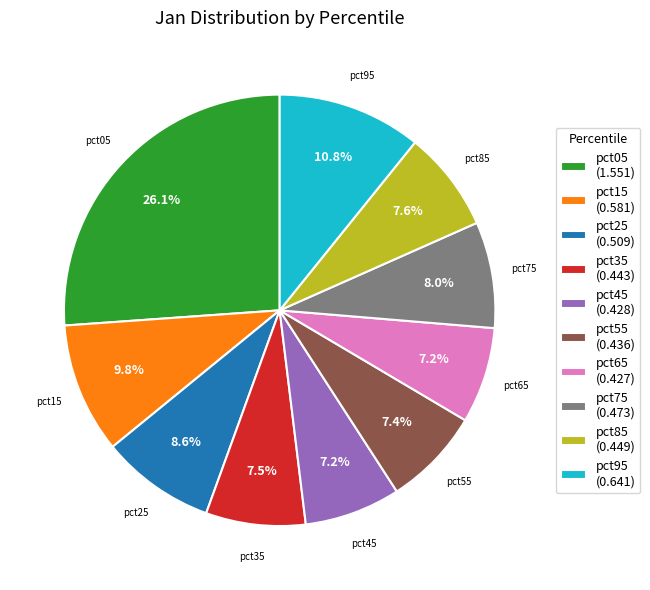

True or false: pct35 accounts for 1% of the total.

False